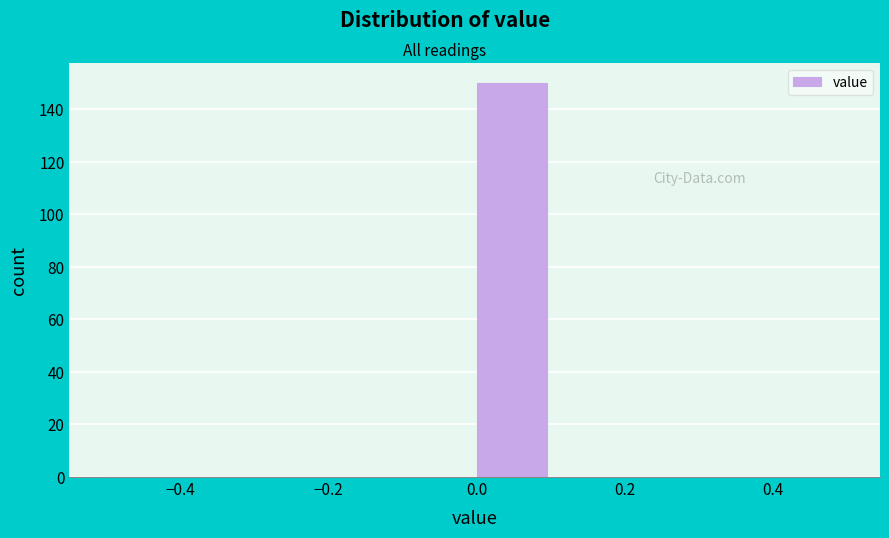

Reading left to right, list every bar in this chart as the range it spans on the x-axis followed by its height. The values are not printed on the chart, so give them approximately, as read against the axis.

-0.5 to -0.4: 0
-0.4 to -0.3: 0
-0.3 to -0.2: 0
-0.2 to -0.1: 0
-0.1 to 0.0: 0
0.0 to 0.1: 150
0.1 to 0.2: 0
0.2 to 0.3: 0
0.3 to 0.4: 0
0.4 to 0.5: 0